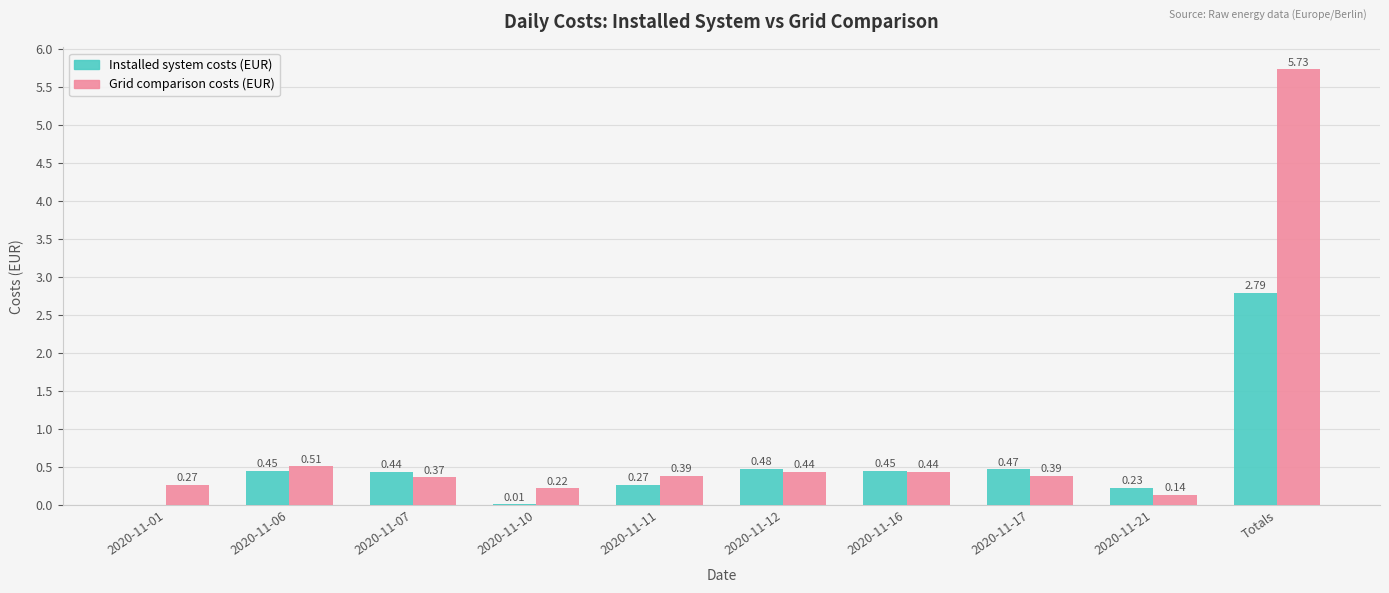

Is it true that Installed system costs (EUR) equals 0.6 at Totals?

False